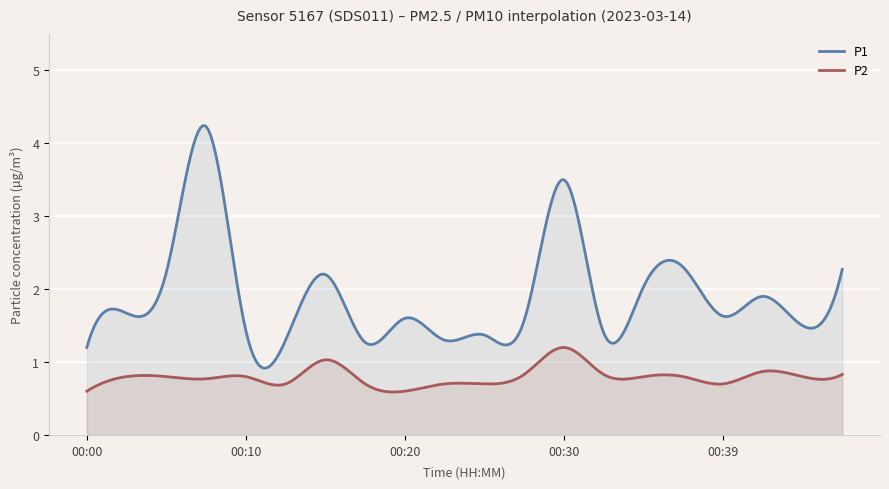

What is the minimum value shown in the chart?

0.6